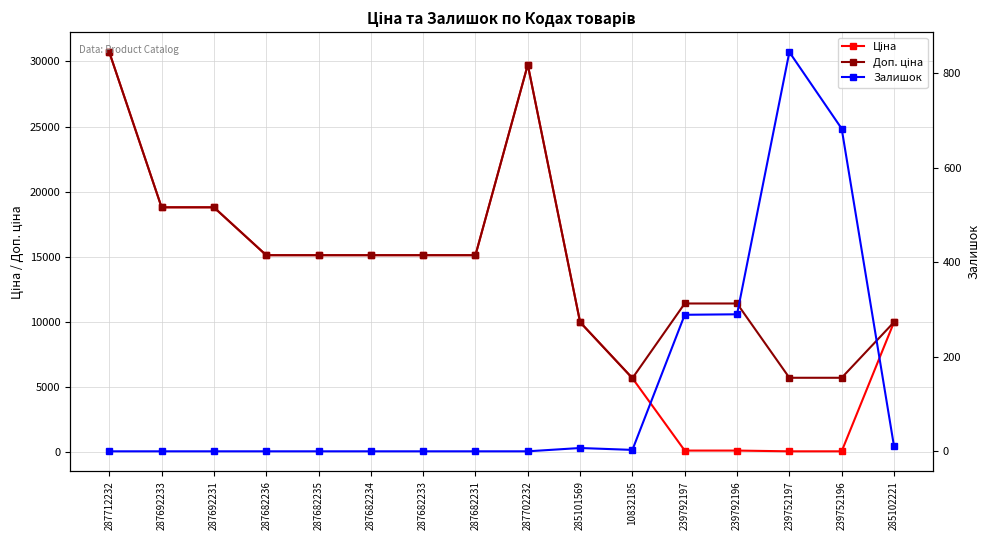

What is the label of the 11th point from the left?

10832185